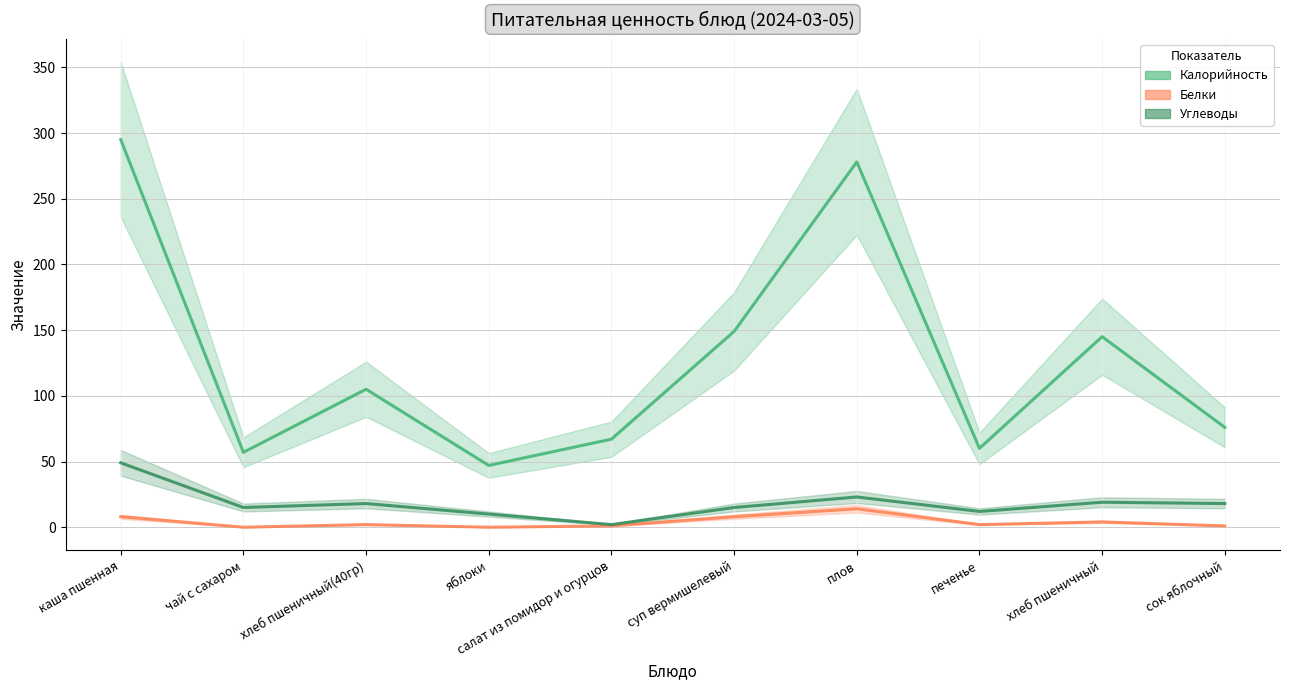

What is the sum of all Белки values?

40